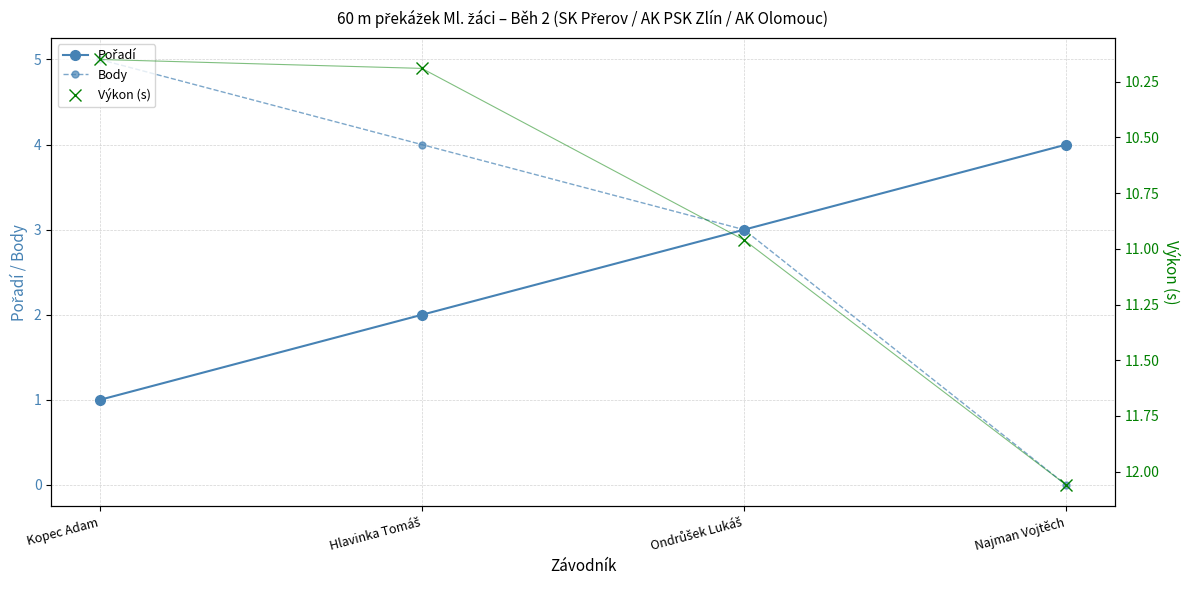

What position from the right is Kopec Adam?

4